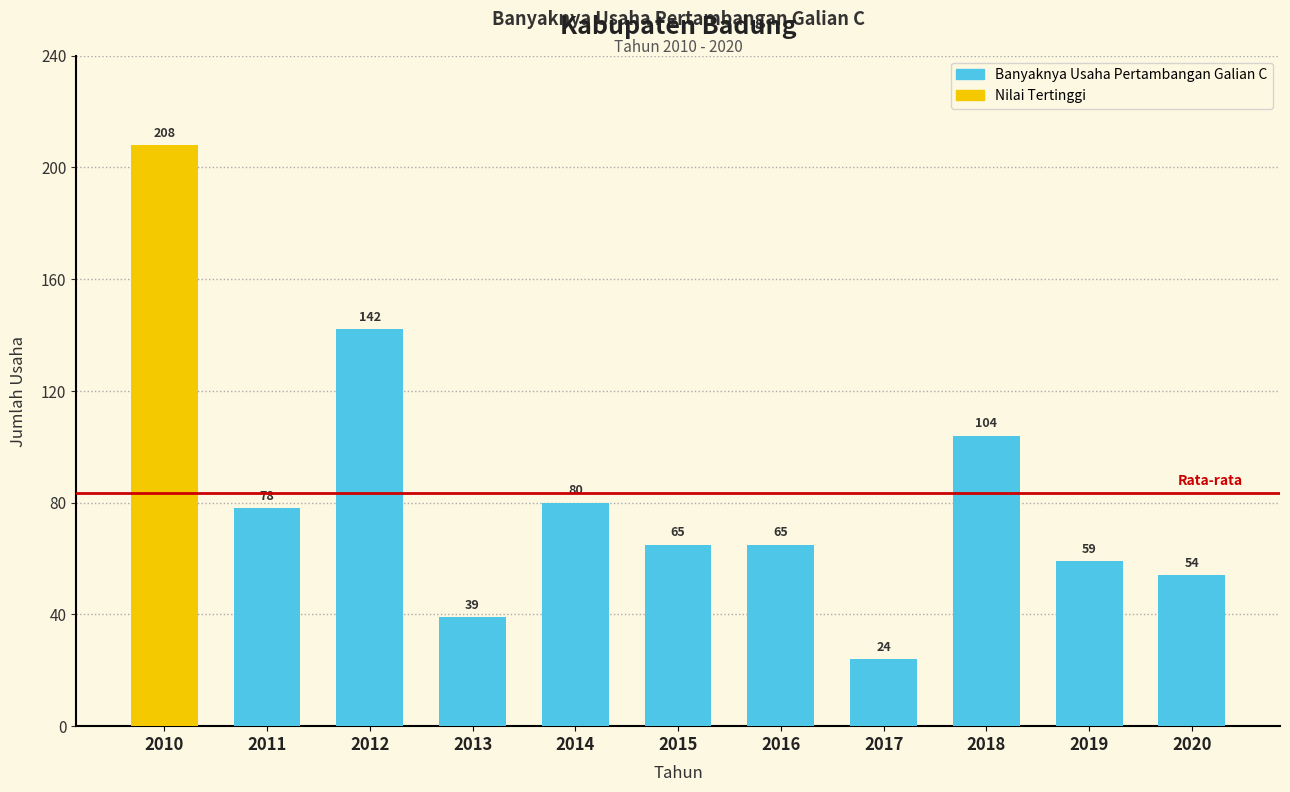

Where does the data first go above 65?

2010